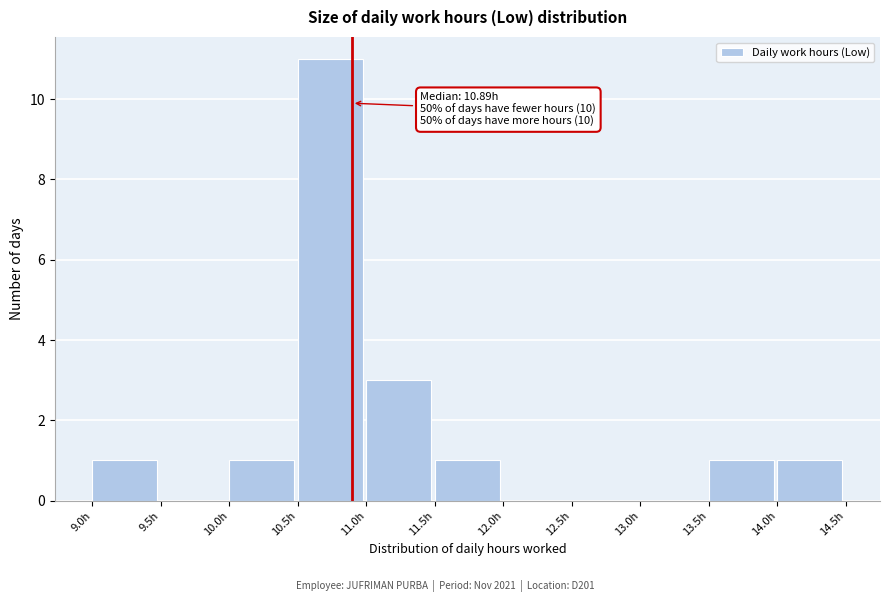

Which range on the x-axis has the tallest bar?

10.5 to 11.0